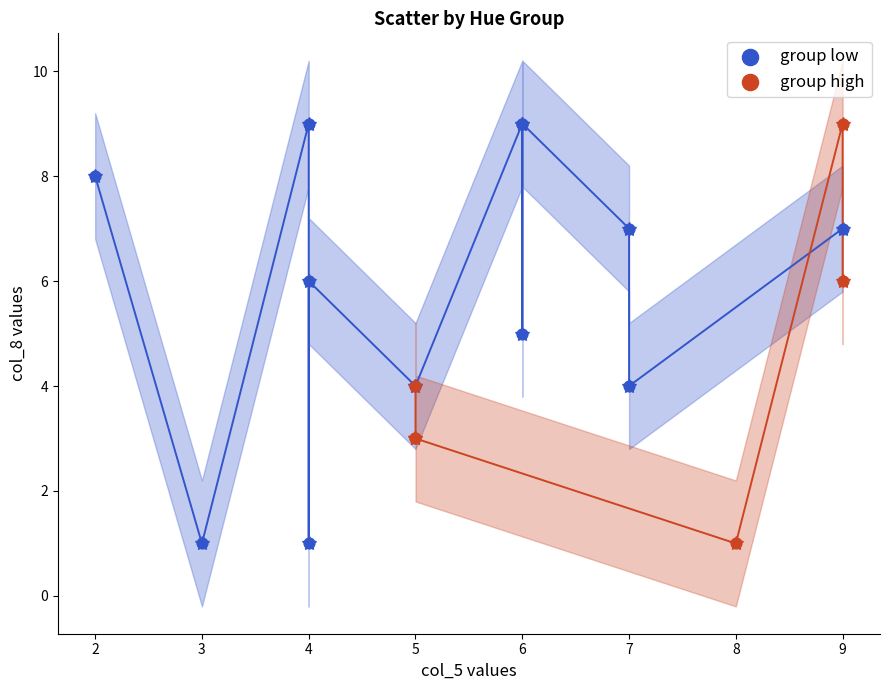

Which series has the largest Y range (max minus min)?

group low